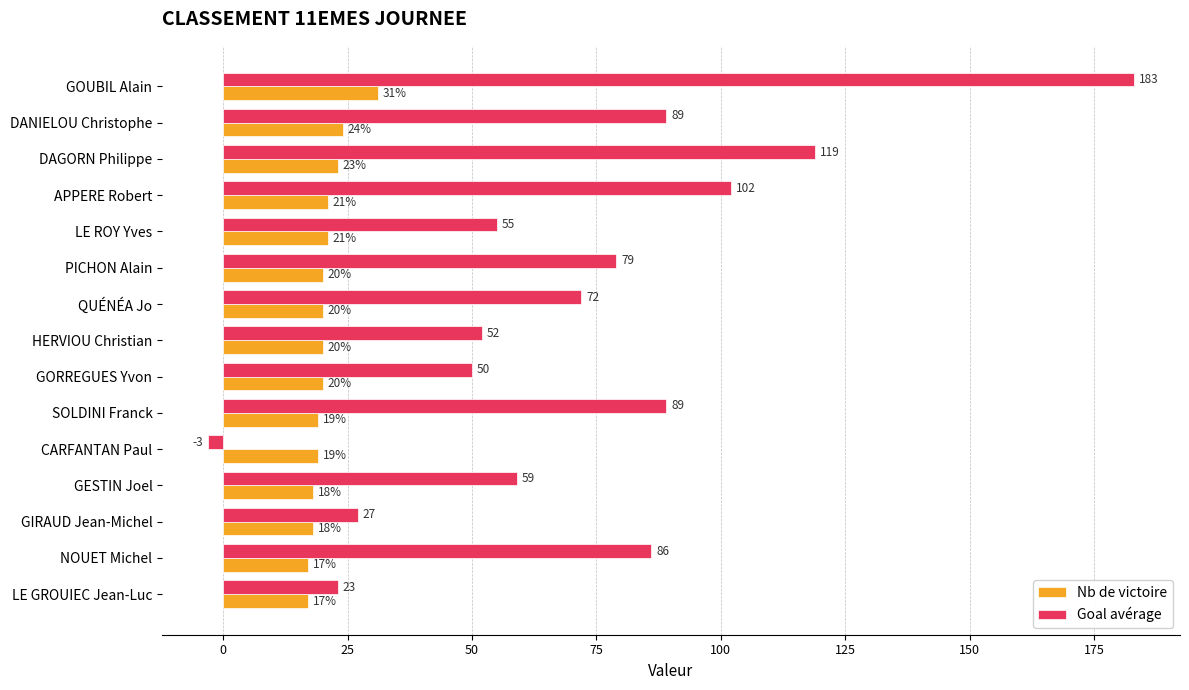

At which category is the sum across all series the highest?

GOUBIL Alain